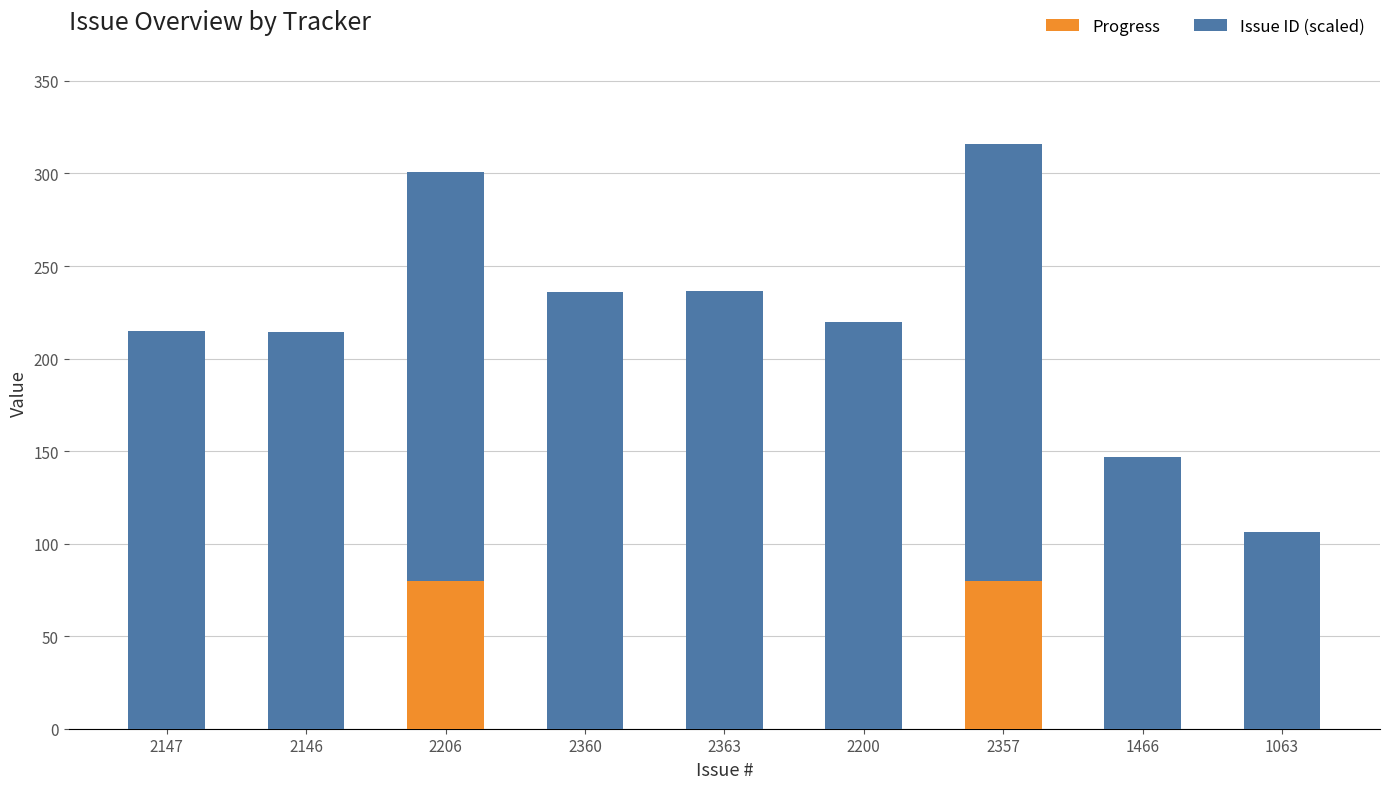

At which category is the sum across all series the highest?

2357